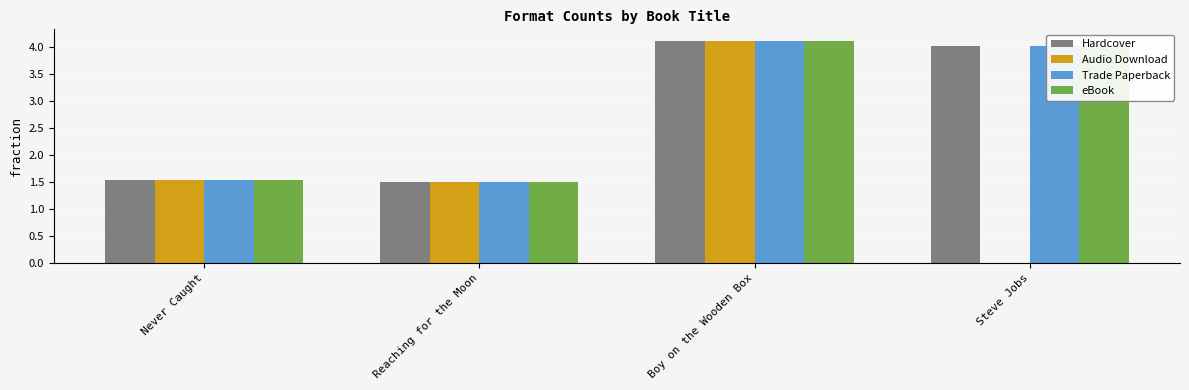

Reading left to right, what are all the values shown in this chart?

Hardcover: 1.5	1.5	4.1	4.0
Audio Download: 1.5	1.5	4.1	0.0
Trade Paperback: 1.5	1.5	4.1	4.0
eBook: 1.5	1.5	4.1	4.0